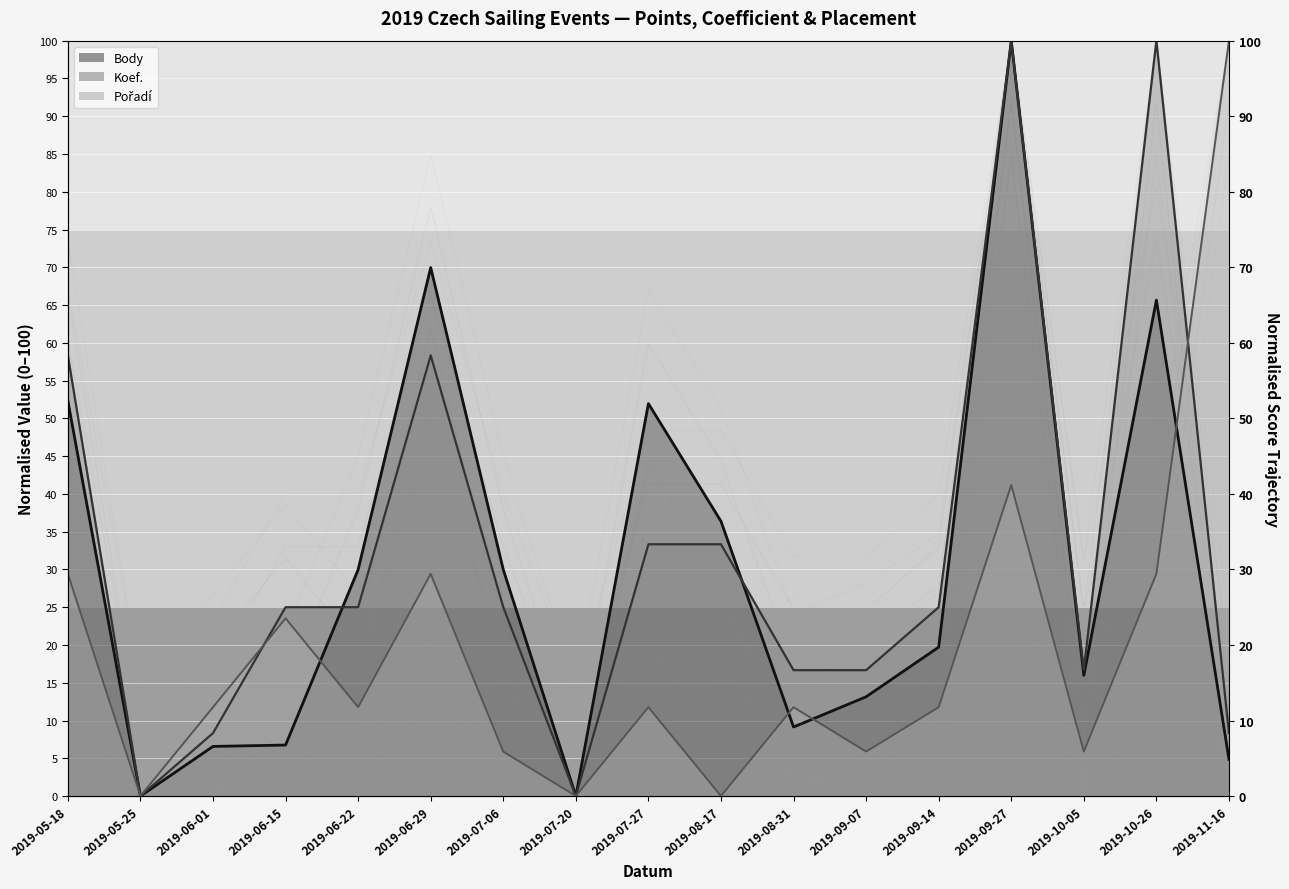

What is the approximate value of Body at 2019-07-27?

52.0